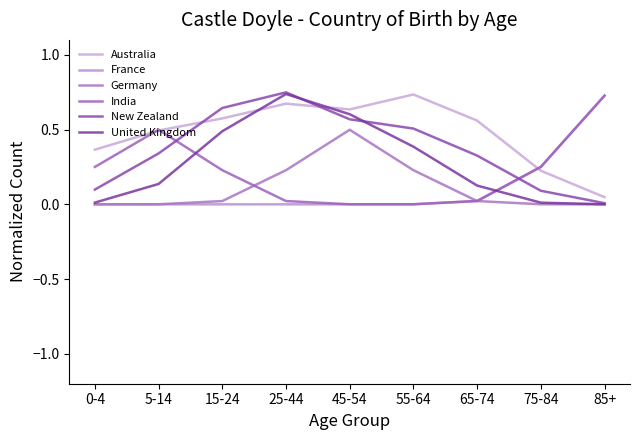

What is the spread (max minus min) of values at 75-84?

0.2